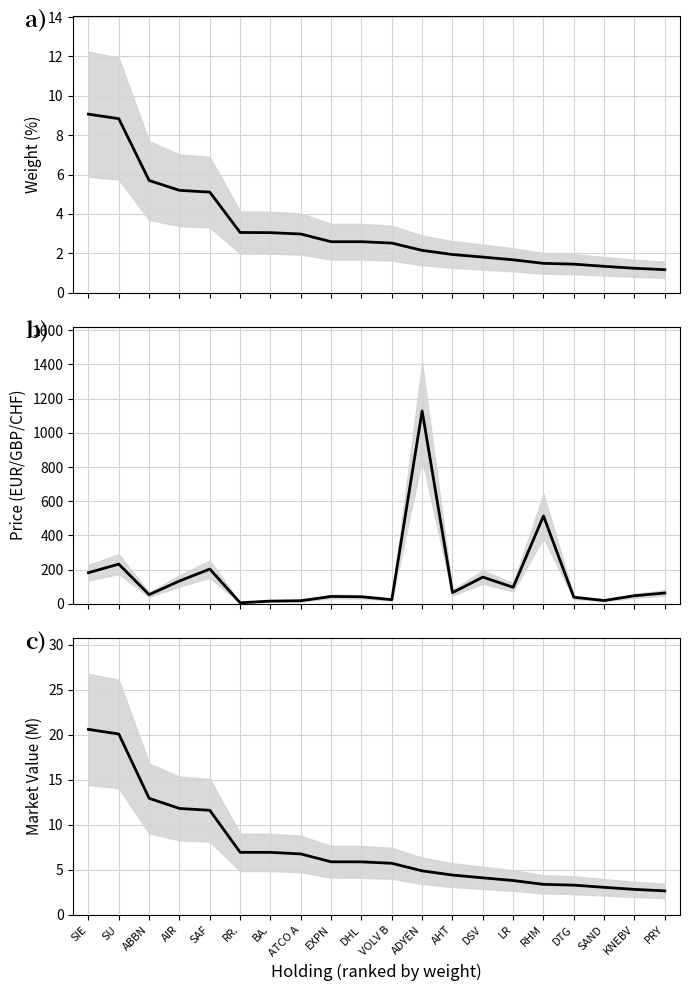

What is the label of the 7th point from the left?

BA.